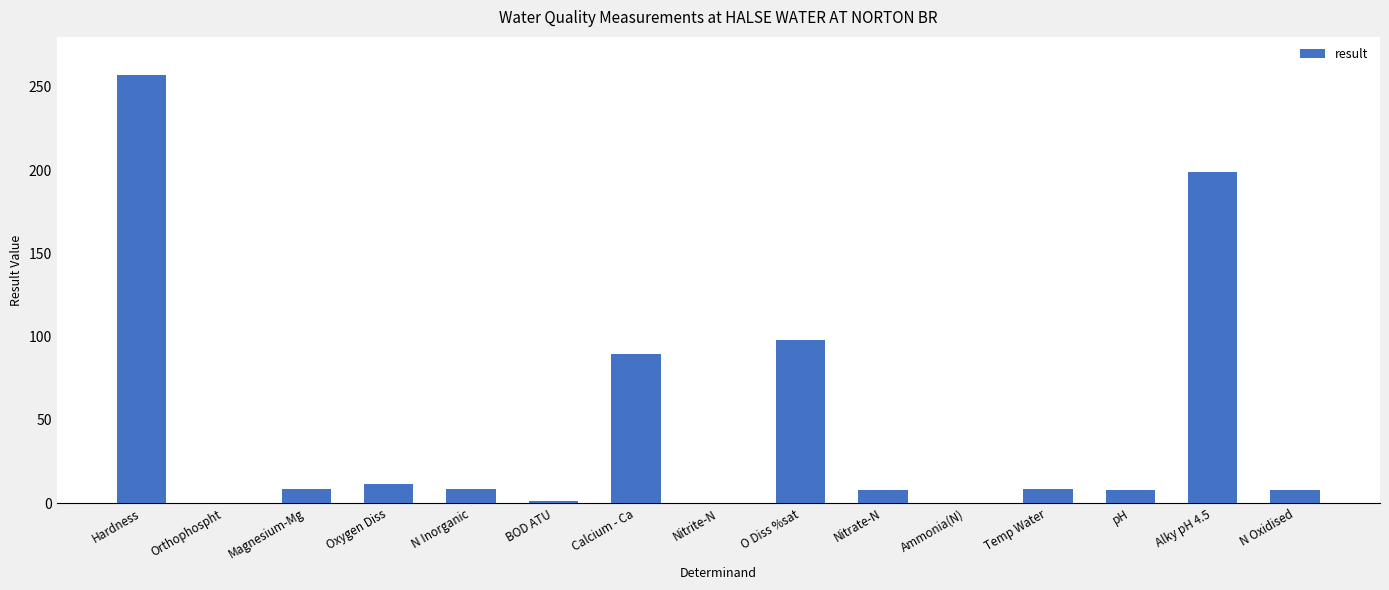

True or false: the data shows 0.1 at Orthophospht.

True